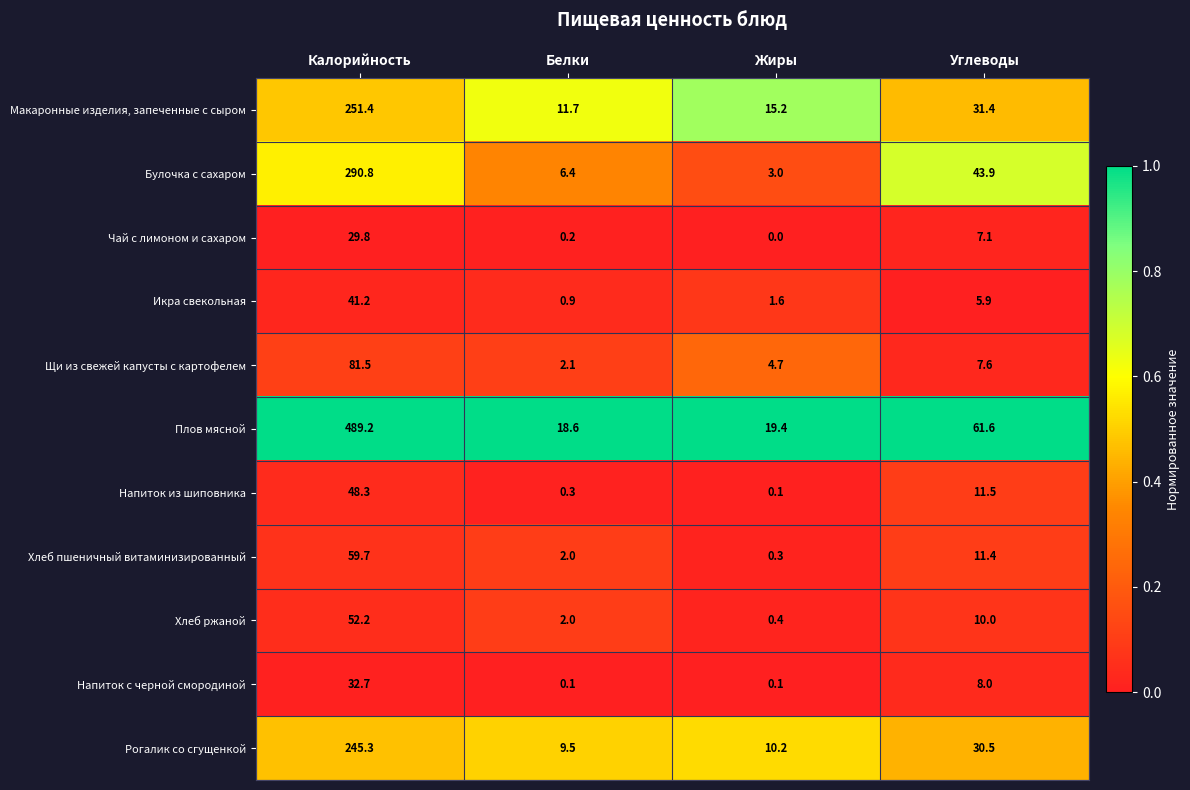

True or false: Напиток с черной смородиной has a value of 0.1 at Белки.

True